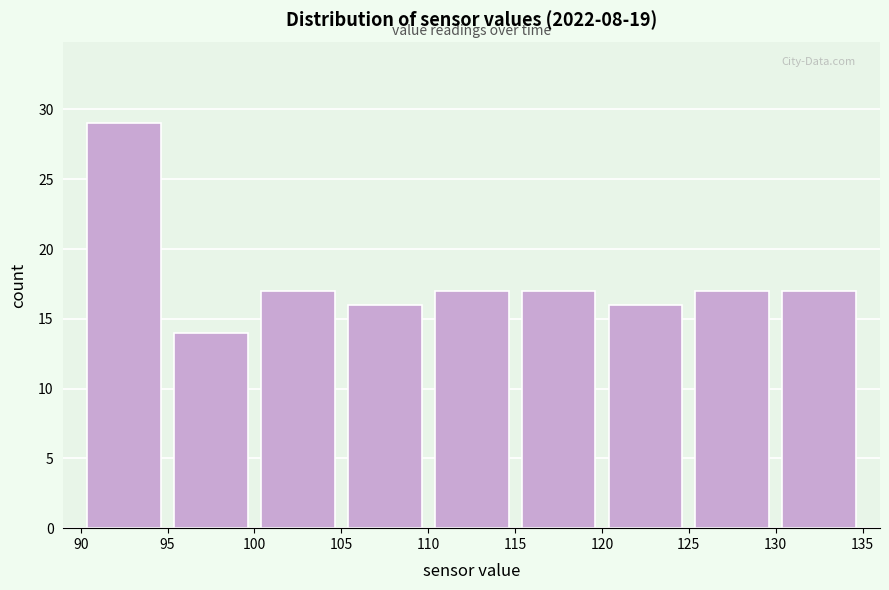

Reading left to right, transcribe this chart: for each bar, give the range it covers on the x-axis and its height. The values are not printed on the chart, so give them approximately, as read against the axis.

90 to 95: 29
95 to 100: 14
100 to 105: 17
105 to 110: 16
110 to 115: 17
115 to 120: 17
120 to 125: 16
125 to 130: 17
130 to 135: 17